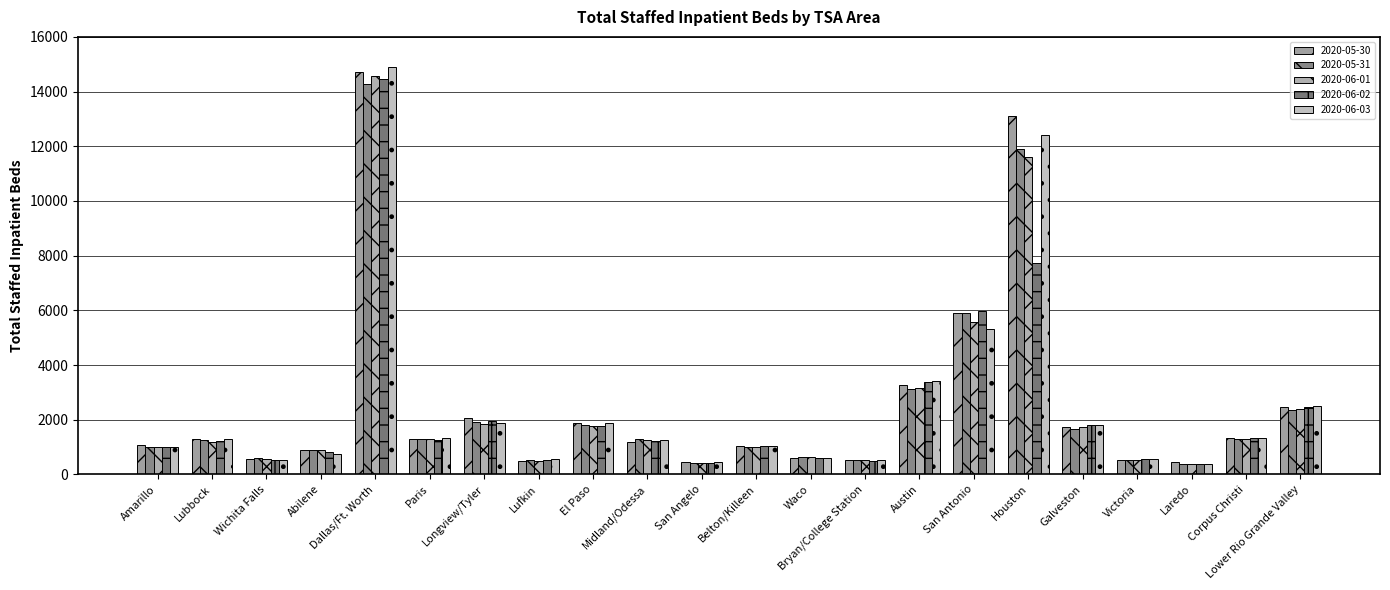

Where is 2020-05-30 nearest to the value 7567?

San Antonio